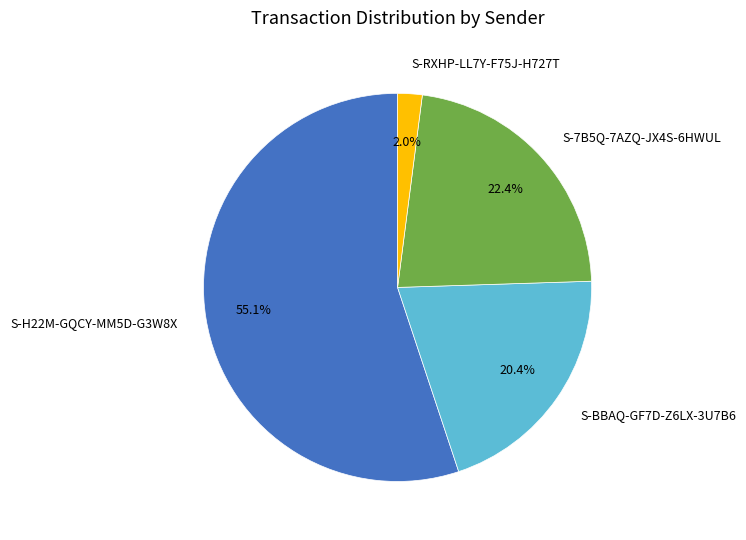

Which slice is the smallest?

S-RXHP-LL7Y-F75J-H727T